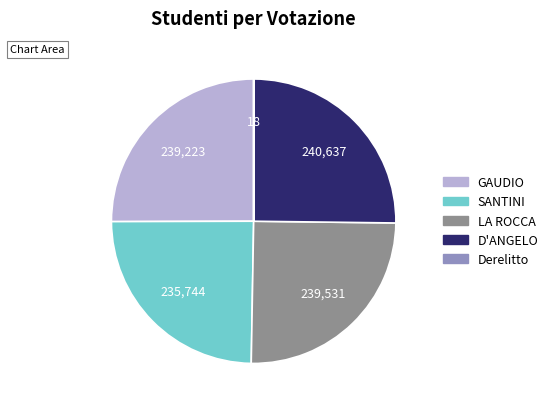

Is there any slice that represents more than half of the pie?

No